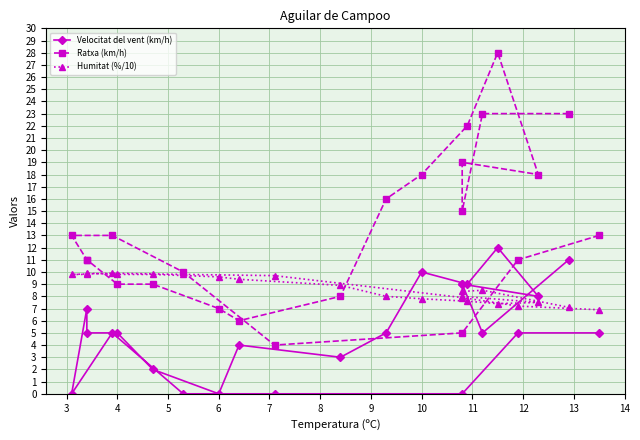

How many categories are shown in the chart?

23